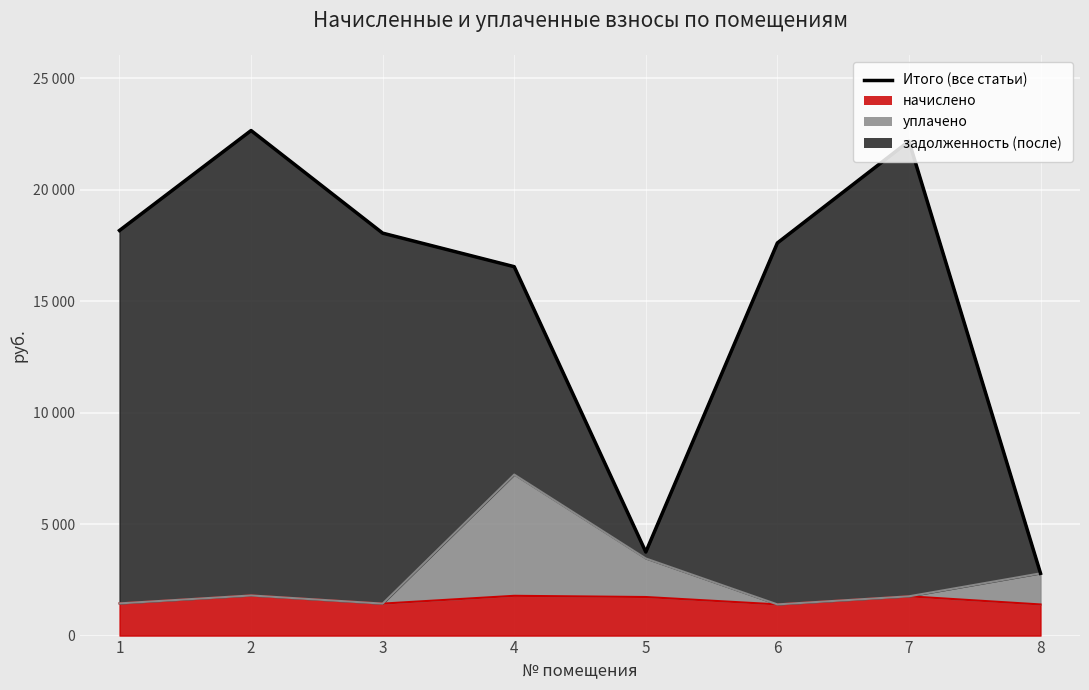

Does the chart display data point markers on the line(s)?

No